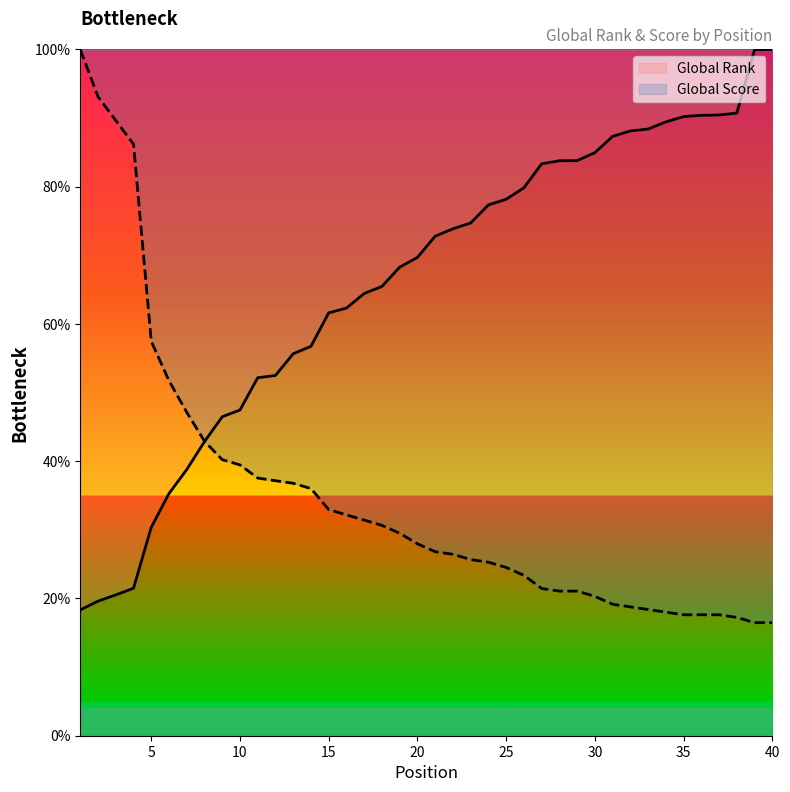

True or false: Global Score has more than 0 points higher than both neighbors.

False